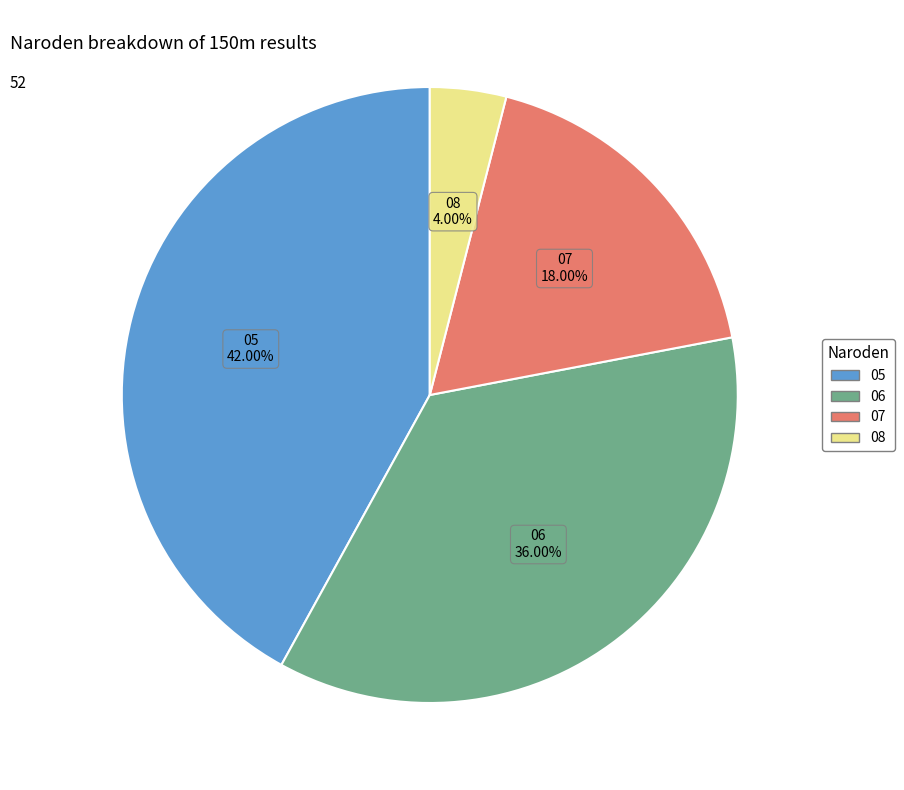

Combined, do 05 and 08 account for over 50%?

No